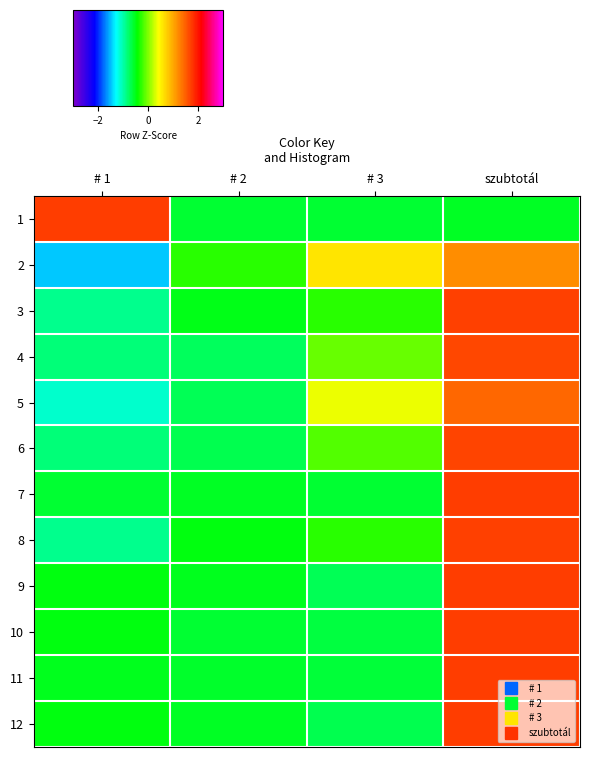

How many categories are shown in the chart?

4